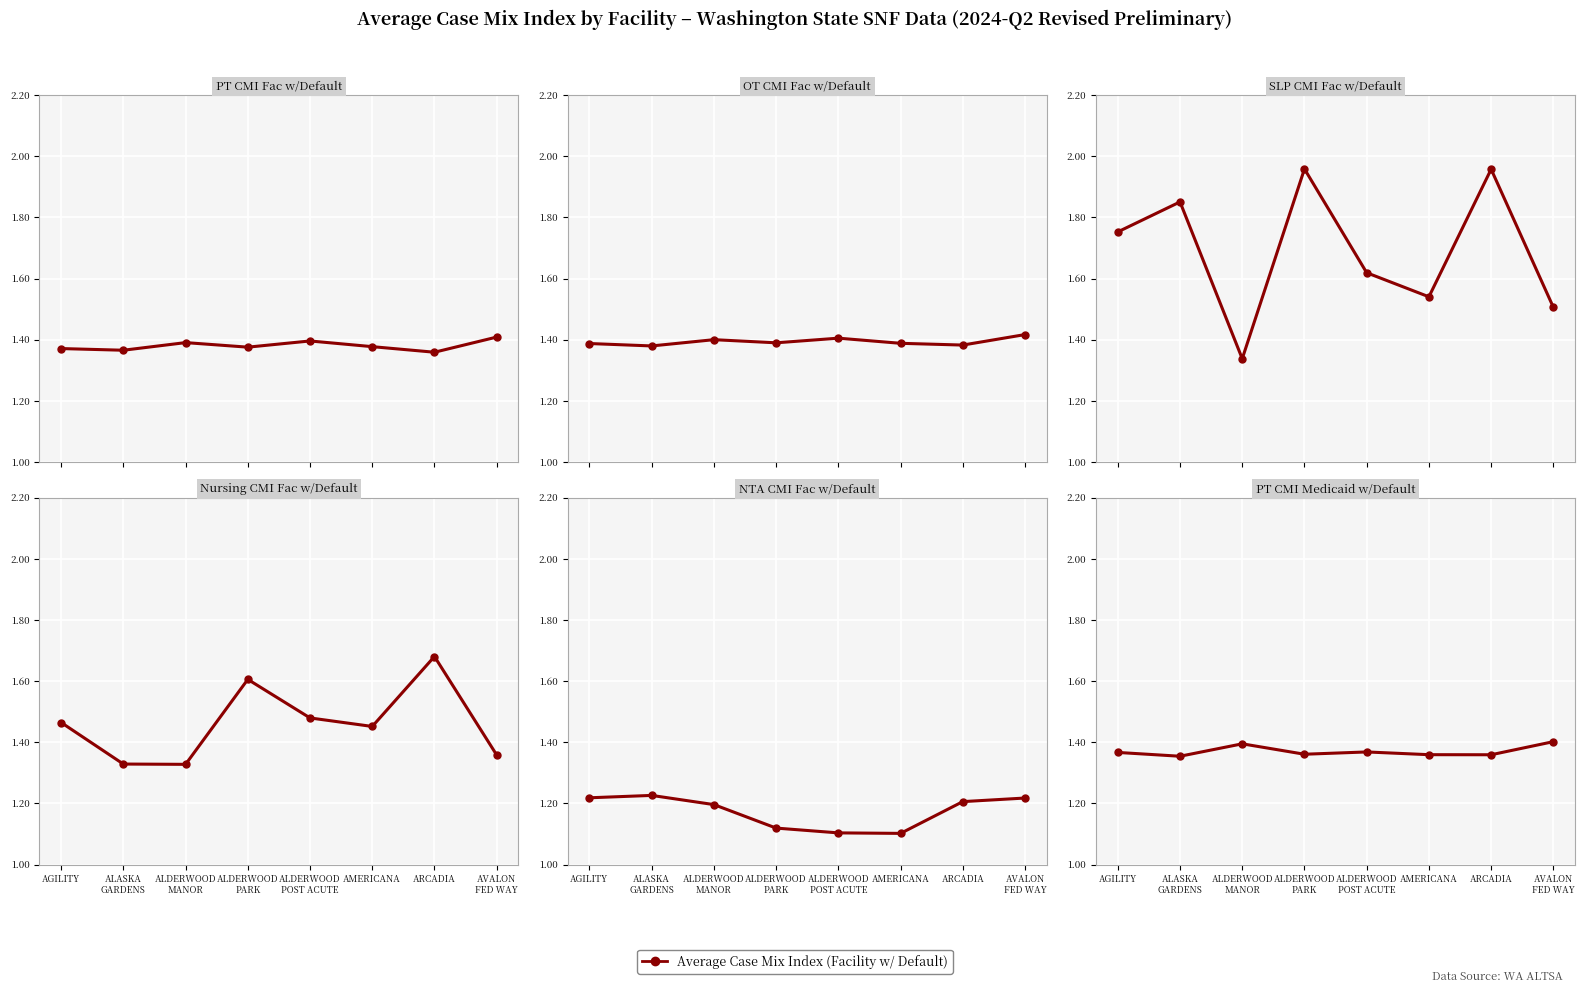

What is the lowest value of the Nursing CMI Fac w/Default series?

1.3